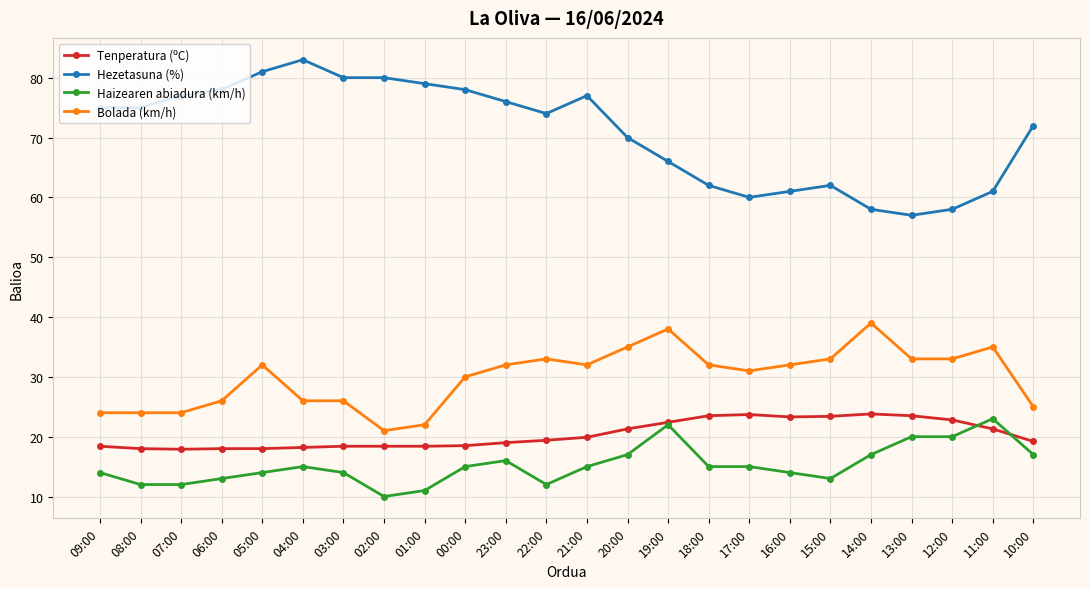

What is the greatest value displayed?

83.0